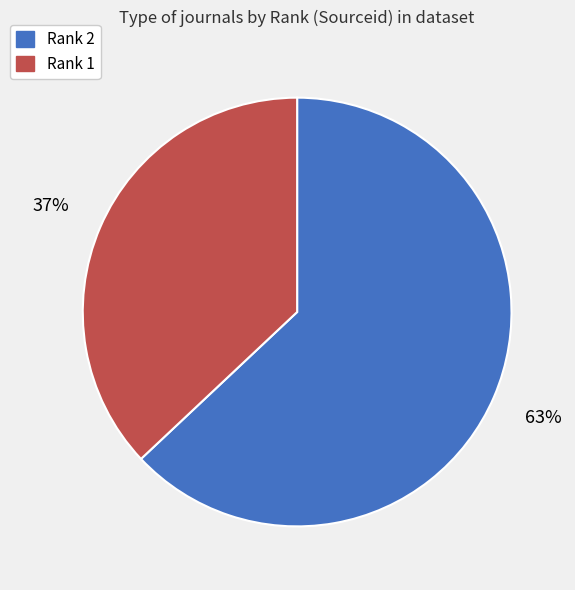

Which has a higher value, Rank 1 or Rank 2?

Rank 2